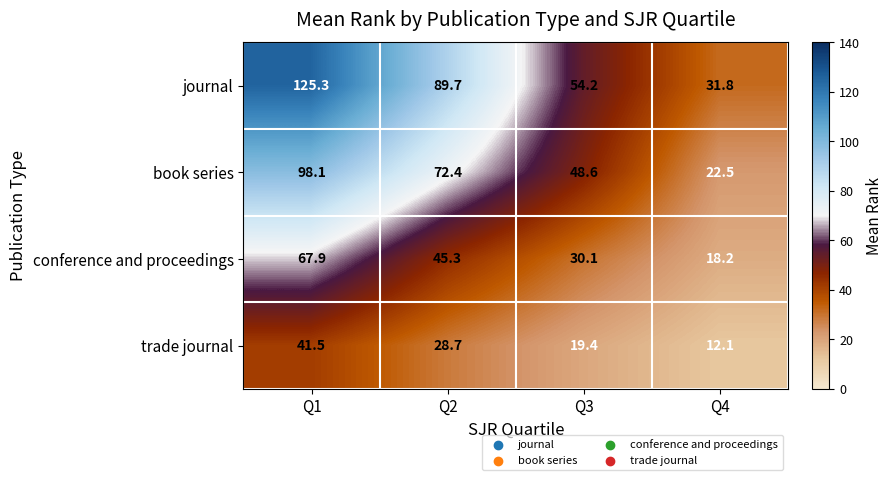

Reading left to right, what are all the values shown in this chart?

journal: Q1=125.3	Q2=89.7	Q3=54.2	Q4=31.8
book series: Q1=98.1	Q2=72.4	Q3=48.6	Q4=22.5
conference and proceedings: Q1=67.9	Q2=45.3	Q3=30.1	Q4=18.2
trade journal: Q1=41.5	Q2=28.7	Q3=19.4	Q4=12.1